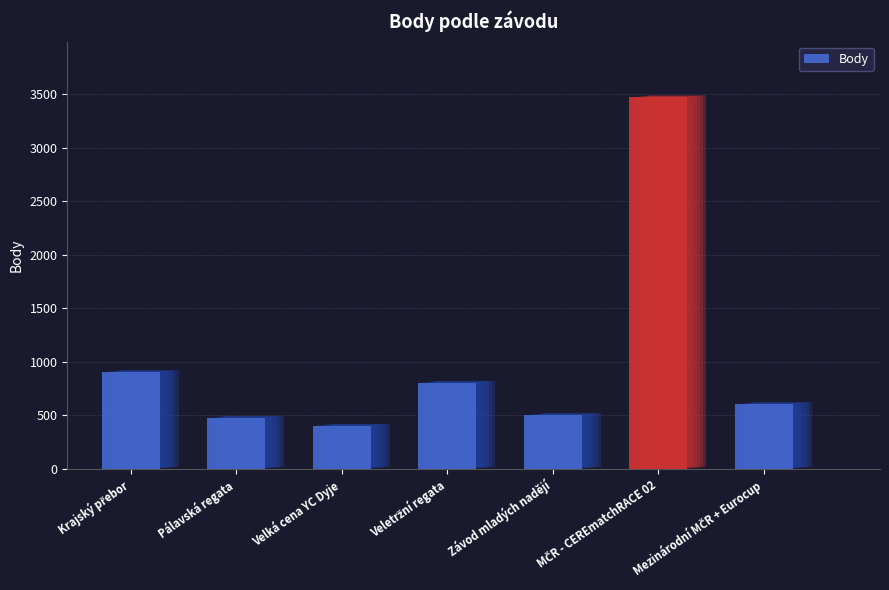

Reading left to right, extract all data points from this chart.

Krajský přebor=904	Pálavská regata=478	Velká cena YC Dyje=404	Veletržní regata=804	Závod mladých nadějí=504	MČR - CEREmatchRACE 02=3469	Mezinárodní MČR + Eurocup=606